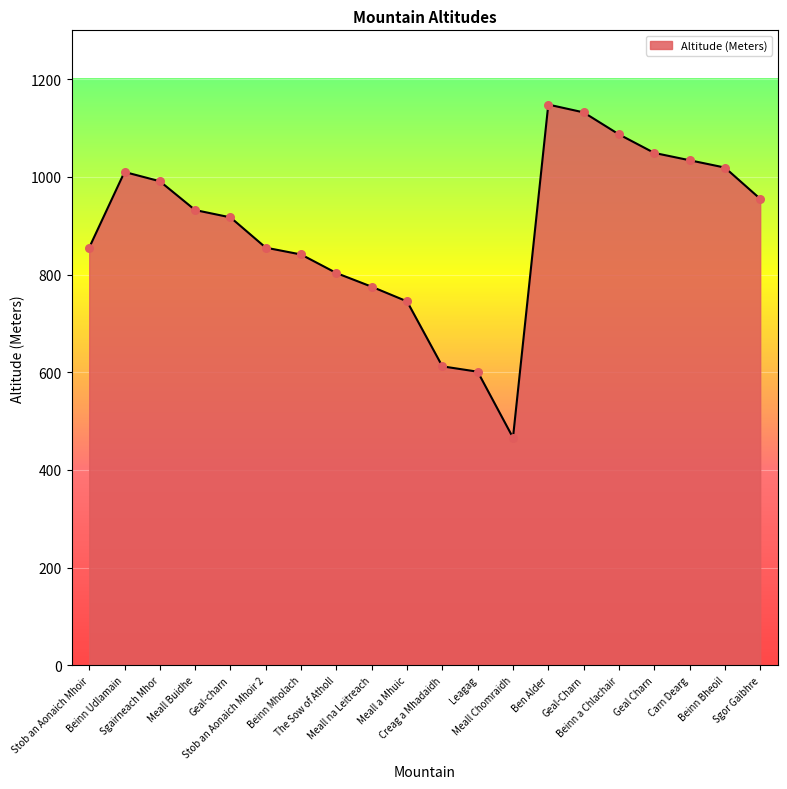

What is the change in value from Geal-charn to Leagag?

-316